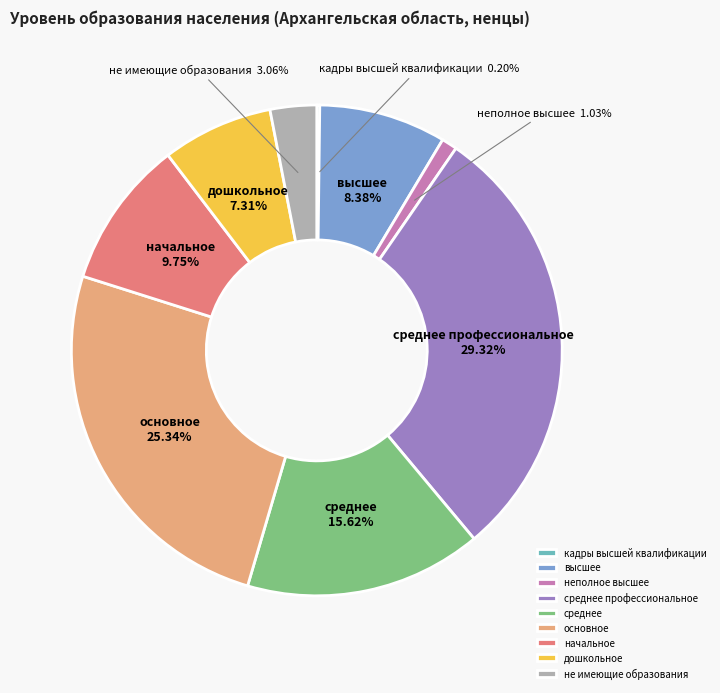

The основное slice represents 40% of the pie. True or false?

False